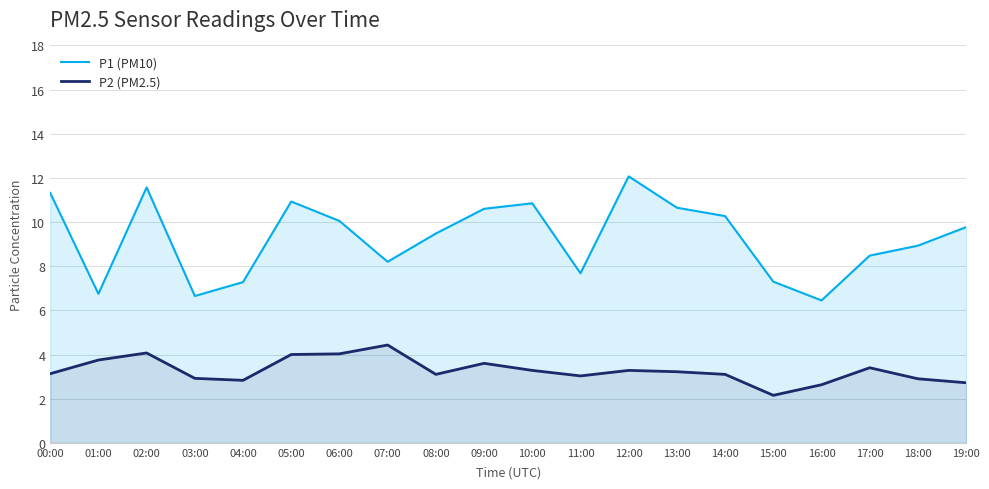

Reading right to left, extract all data points from this chart.

P1 (PM10): 19:00=9.8	18:00=8.9	17:00=8.5	16:00=6.5	15:00=7.3	14:00=10.3	13:00=10.7	12:00=12.1	11:00=7.7	10:00=10.8	09:00=10.6	08:00=9.5	07:00=8.2	06:00=10.1	05:00=10.9	04:00=7.3	03:00=6.7	02:00=11.6	01:00=6.8	00:00=11.3
P2 (PM2.5): 19:00=2.7	18:00=2.9	17:00=3.4	16:00=2.6	15:00=2.1	14:00=3.1	13:00=3.2	12:00=3.3	11:00=3.0	10:00=3.3	09:00=3.6	08:00=3.1	07:00=4.4	06:00=4.0	05:00=4.0	04:00=2.8	03:00=2.9	02:00=4.1	01:00=3.8	00:00=3.1